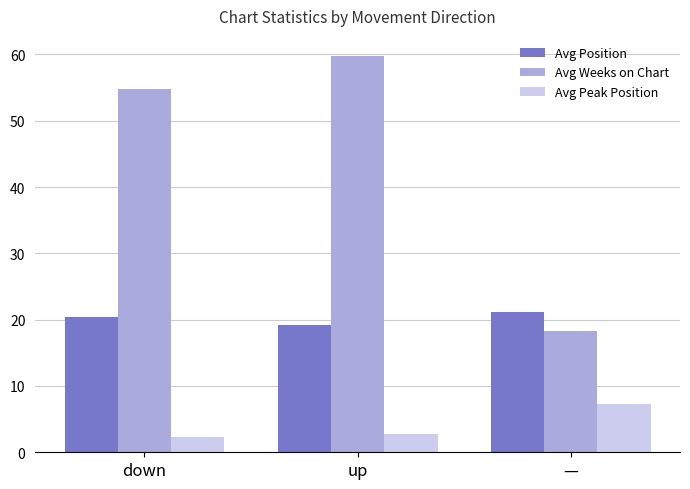

What position from the right is up?

2